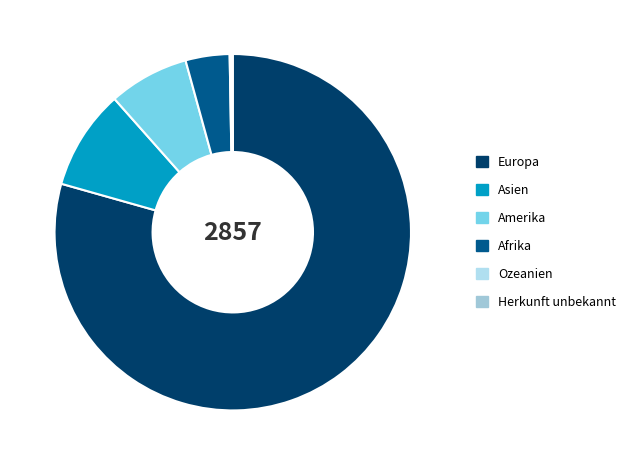

To the nearest percent, what is the difference between the Ozeanien and Afrika slice percentages?

4%